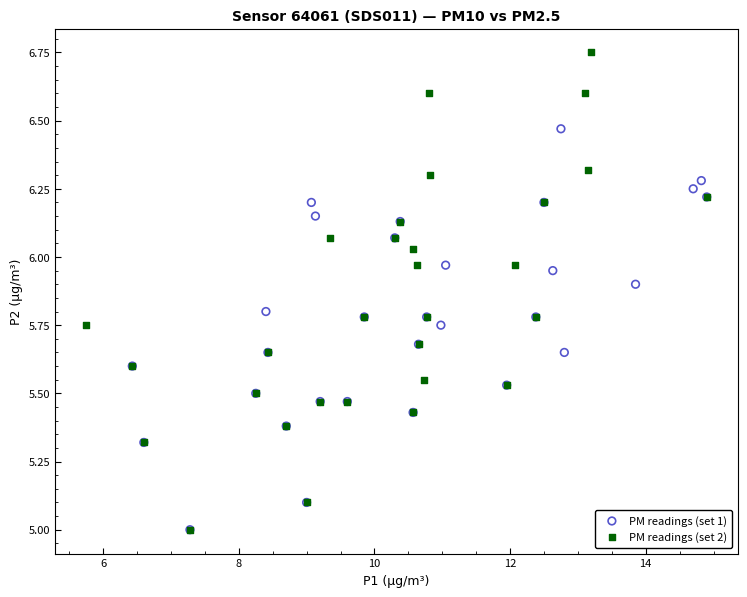

Which series contains the highest Y value?

PM readings (set 2)